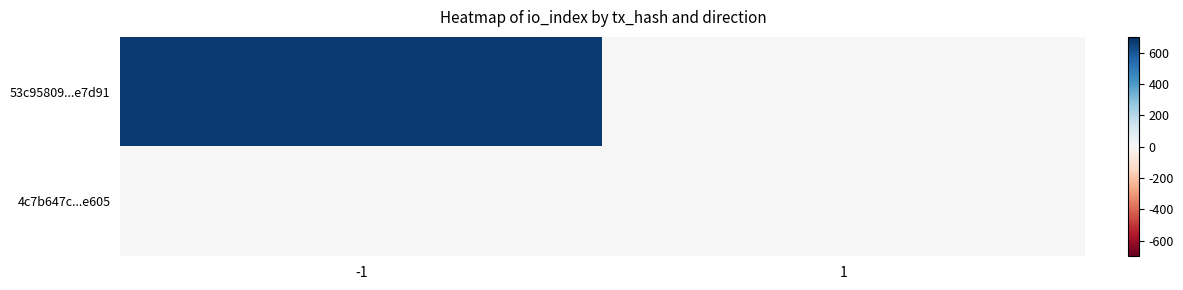

List the series in order of their overall mean, lowest first.

4c7b647c...e605, 53c95809...e7d91